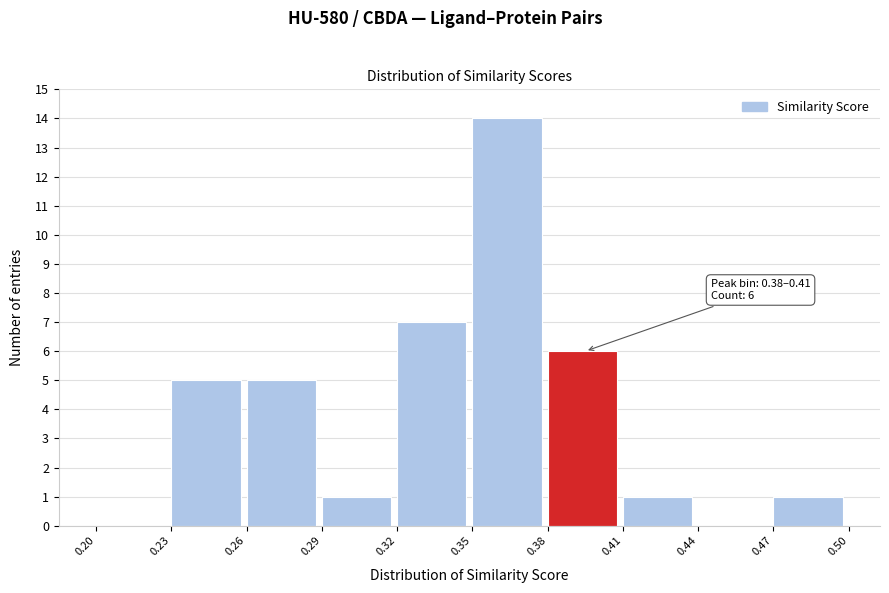

Which range on the x-axis has the tallest bar?

0.35 to 0.38